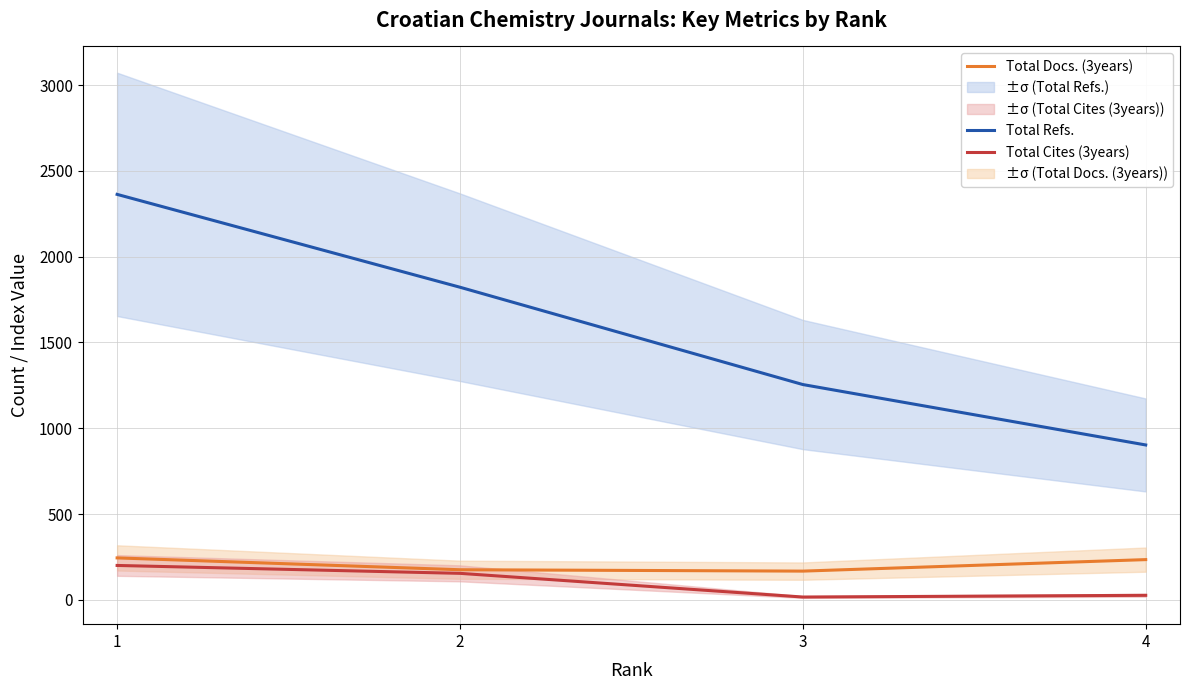

At which label does Total Cites (3years) first exceed 155?

1